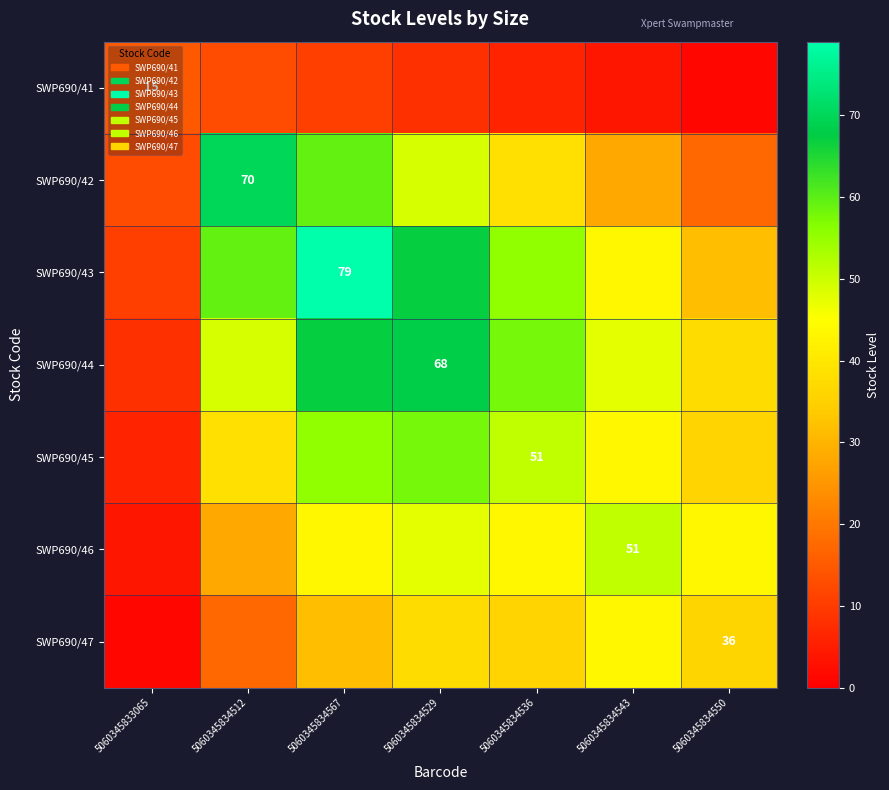

At which category is the sum across all series the highest?

5060345834567